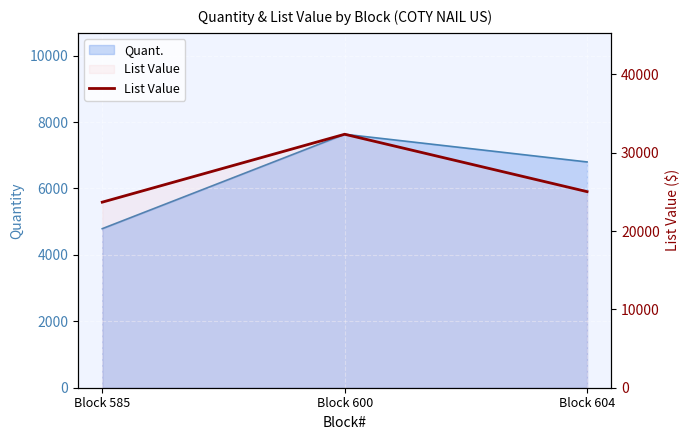

How many data points are less than 25034?

1